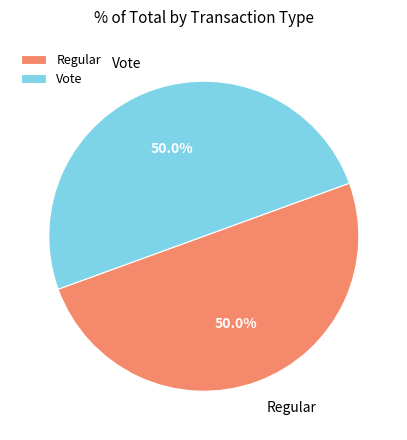

How many slices are in this pie chart?

2